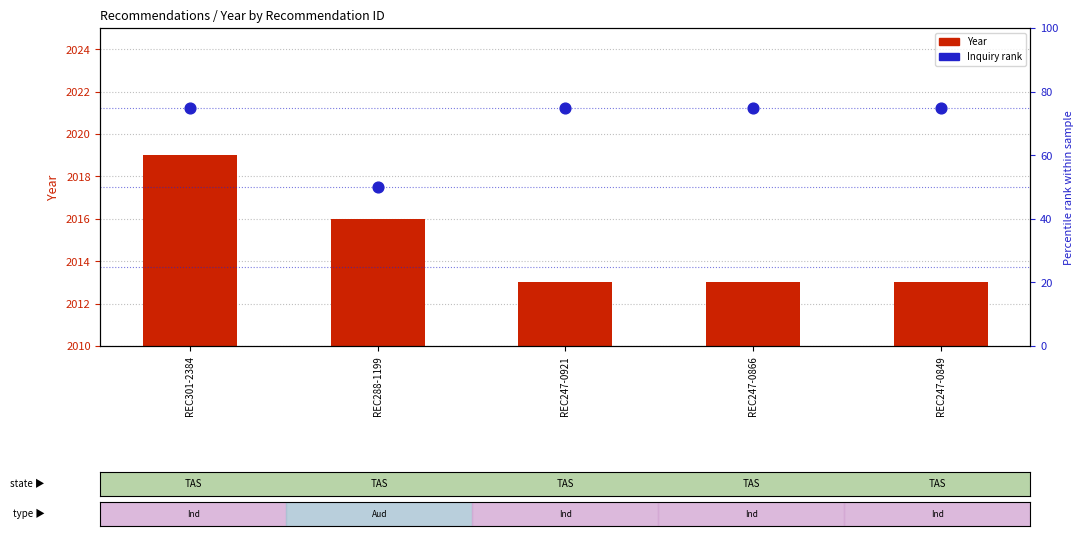

Which series contains the lowest Y value?

Year